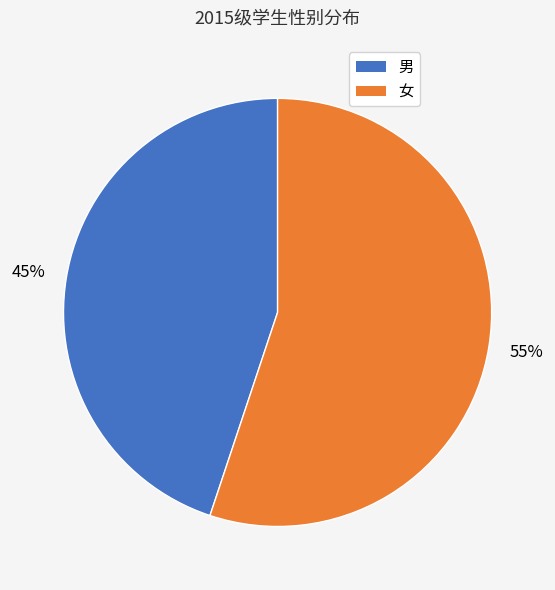

To the nearest percent, what is the combined percentage of 女 and 男?

100%